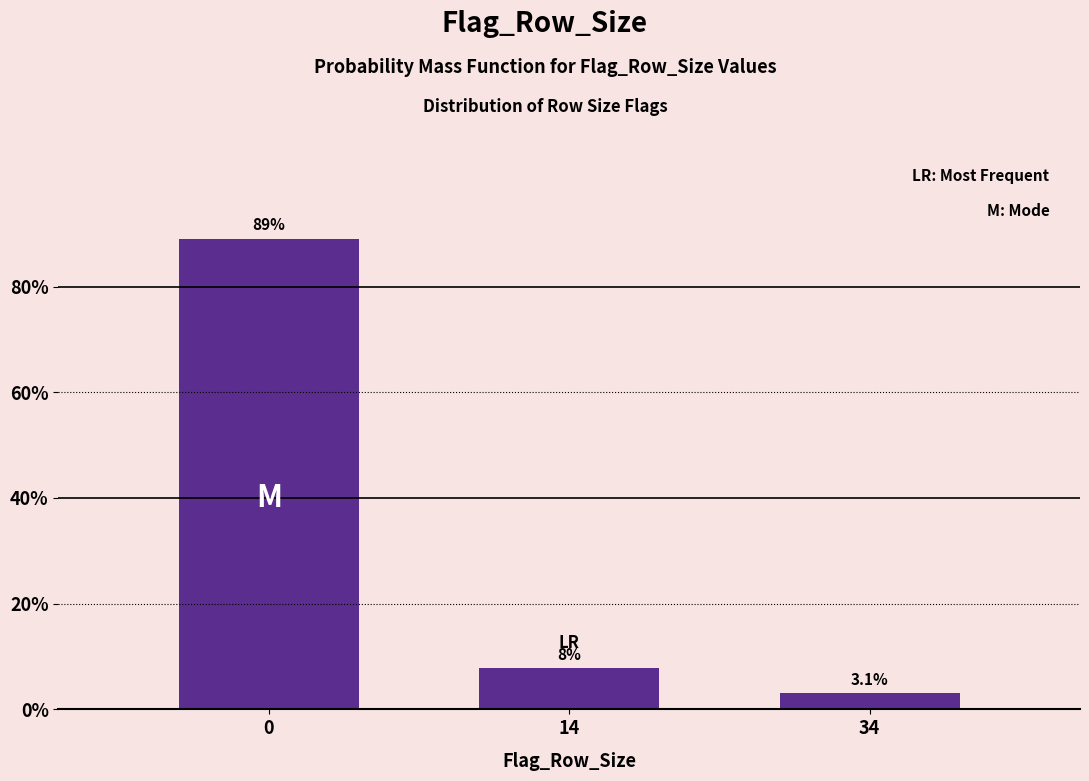

Reading right to left, extract all data points from this chart.

3.1	7.8	89.1